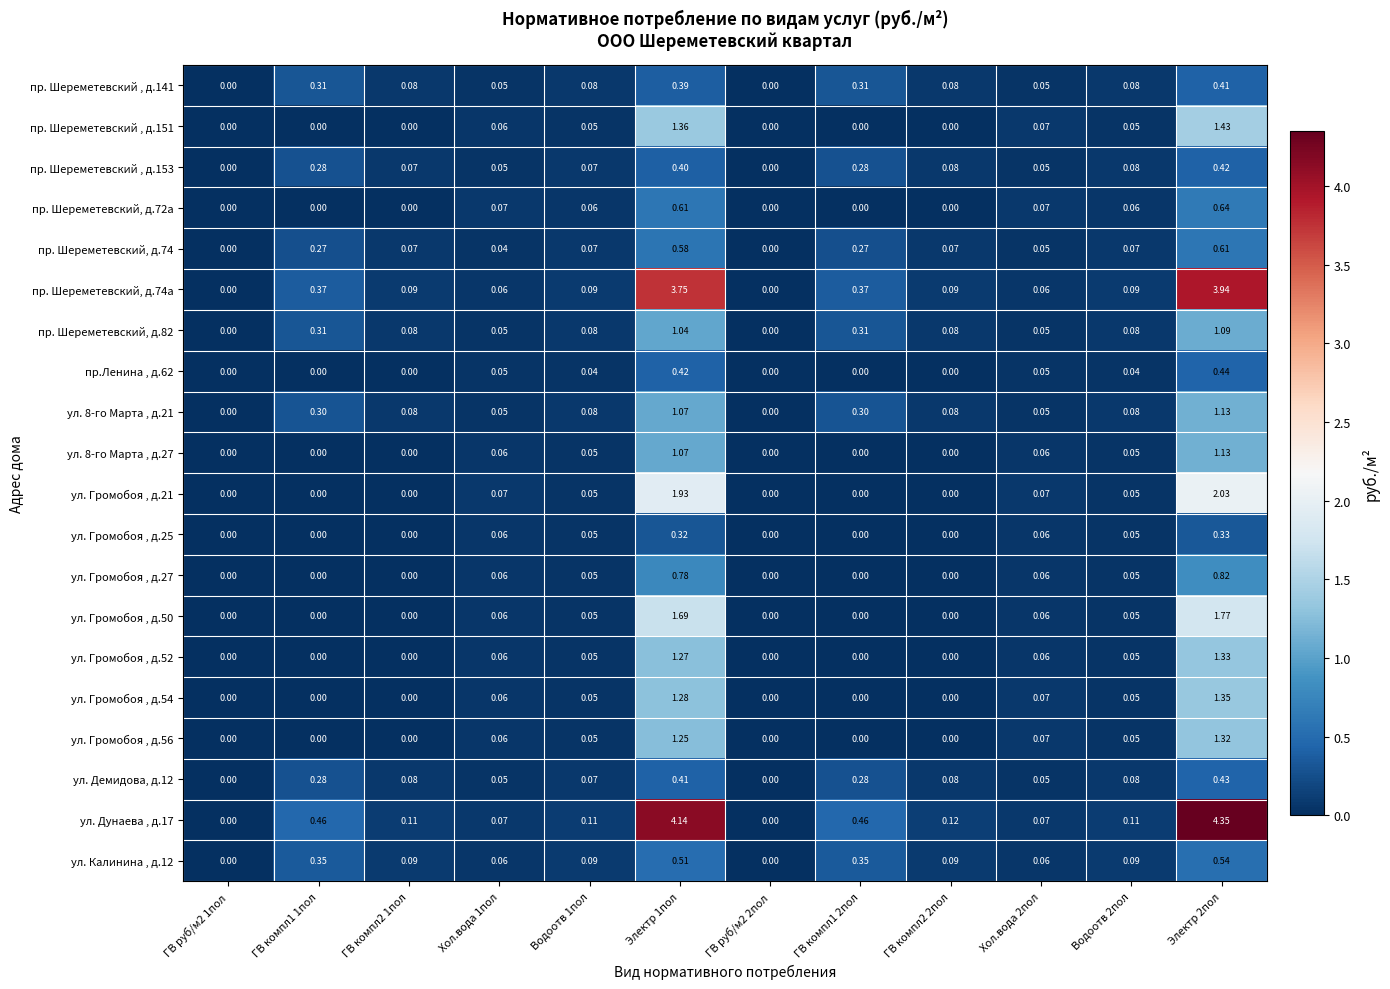

Is the value of пр. Шереметевский, д.72а at Электр 1пол greater than the value of ул. Калинина , д.12 at ГВ компл2 2пол?

Yes